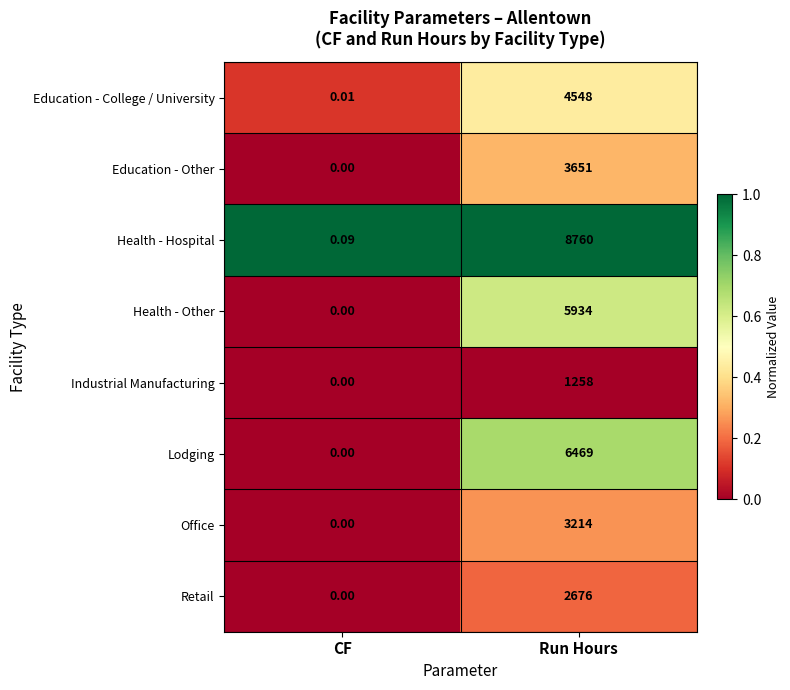

List the series in order of their peak value, lowest first.

Industrial Manufacturing, Retail, Office, Education - Other, Education - College / University, Health - Other, Lodging, Health - Hospital